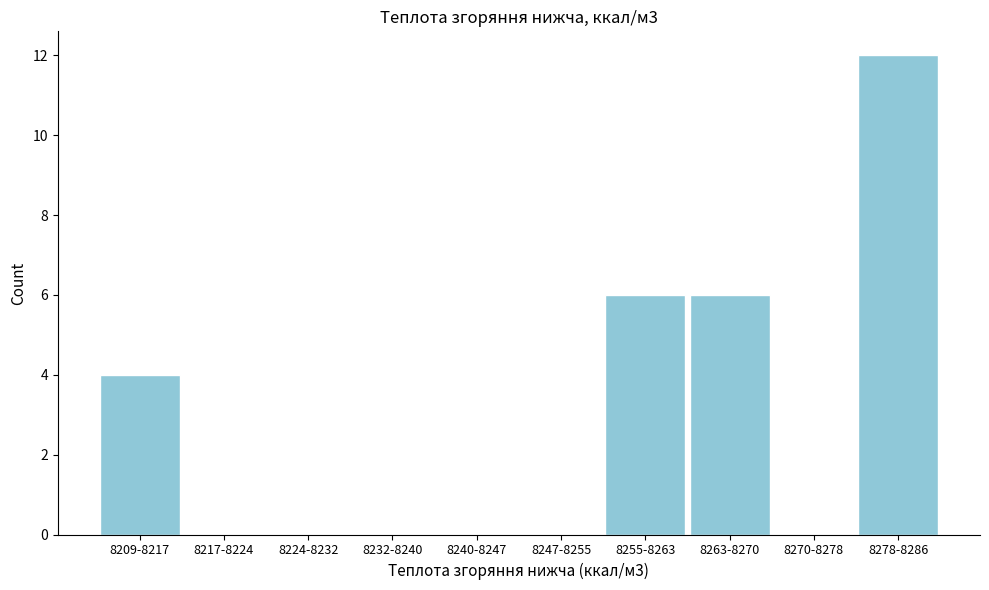

Reading right to left, transcribe all the data shown in this chart.

8278-8286=12	8270-8278=0	8263-8270=6	8255-8263=6	8247-8255=0	8240-8247=0	8232-8240=0	8224-8232=0	8217-8224=0	8209-8217=4